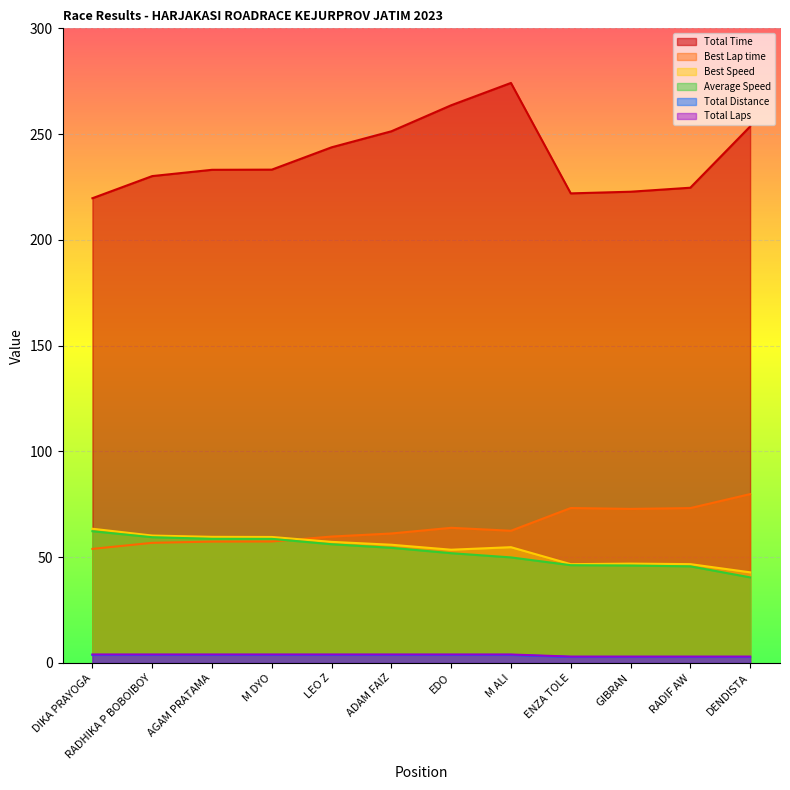

At which label does Average Speed reach its peak?

DIKA PRAYOGA